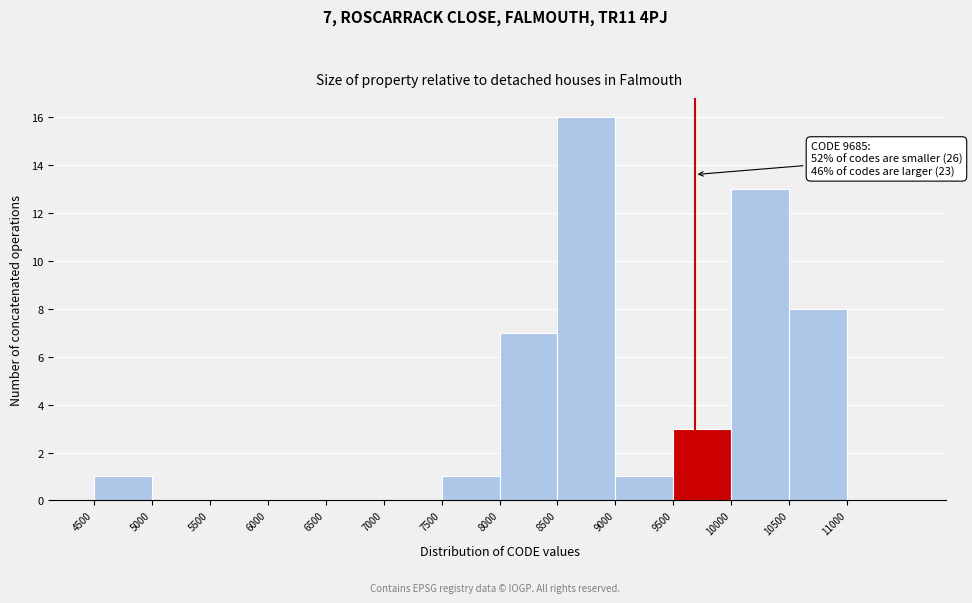

Over which range of the x-axis is the bar tallest?

8500 to 9000